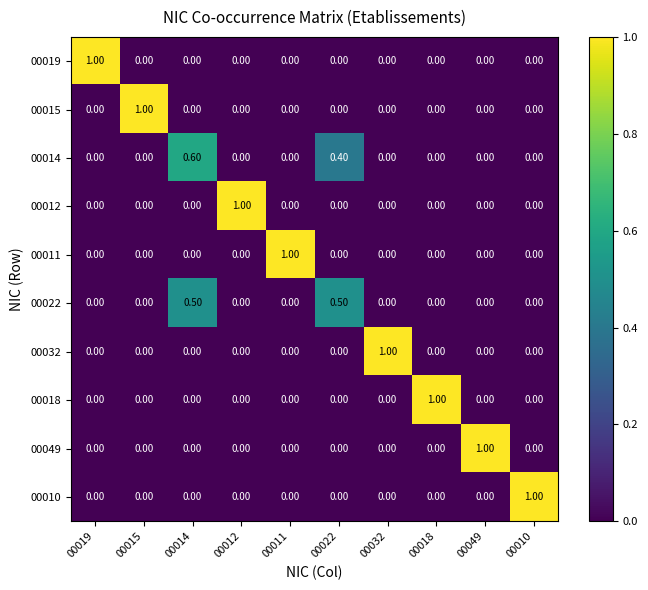

What is the difference between the maximum and minimum values in the 00010 series?

1.0